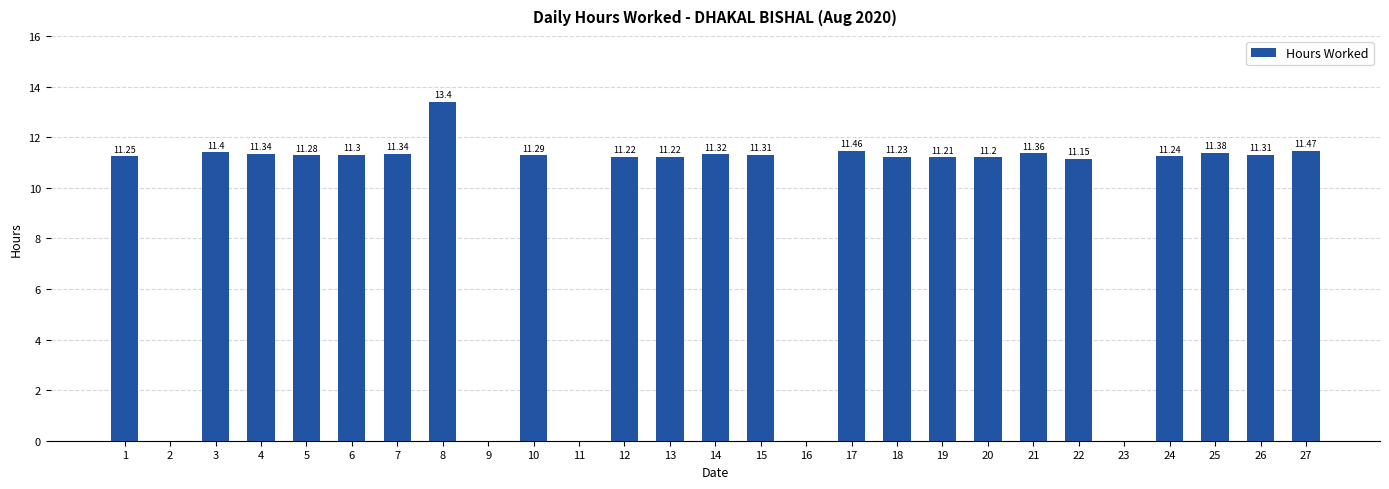

How many data points are above 11?

22